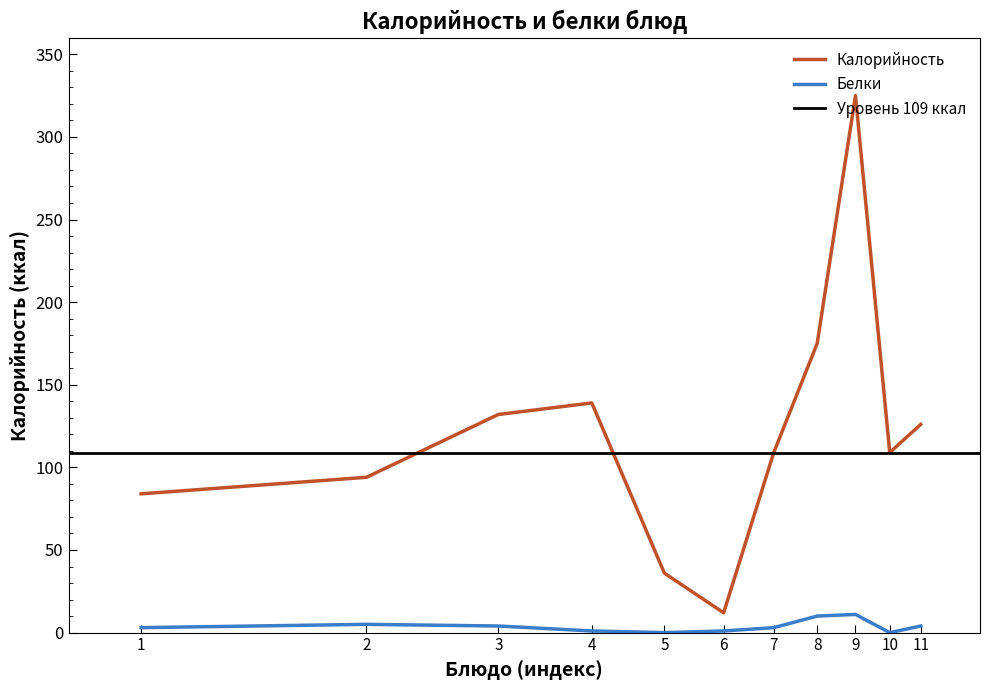

What is the lowest value of the Калорийность series?

12